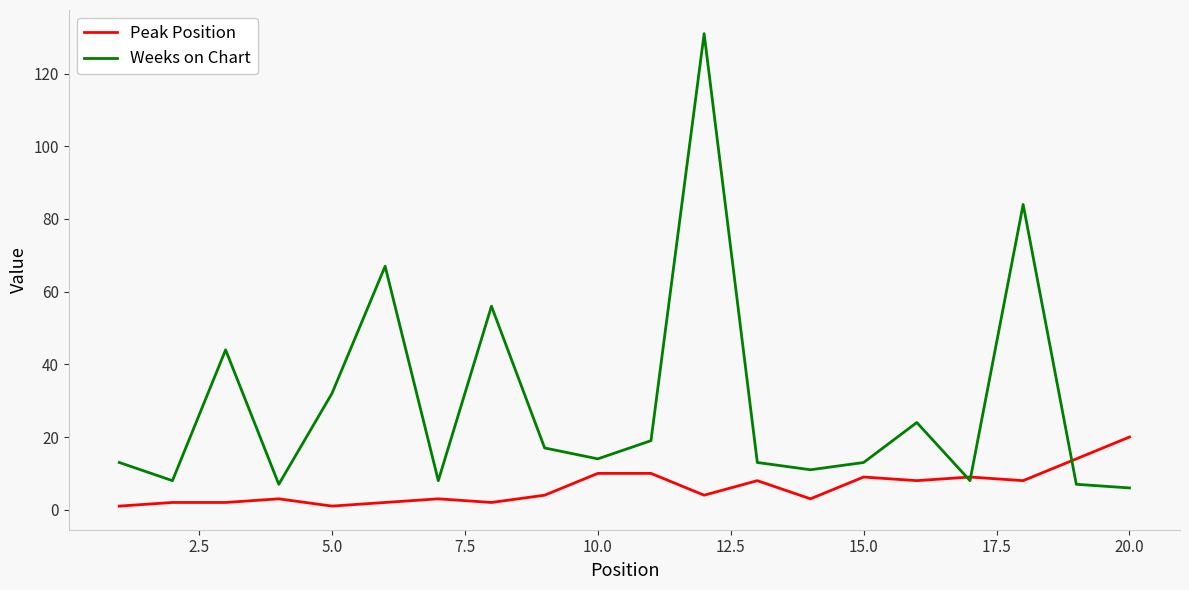

Which series has the widest spread of values?

Weeks on Chart